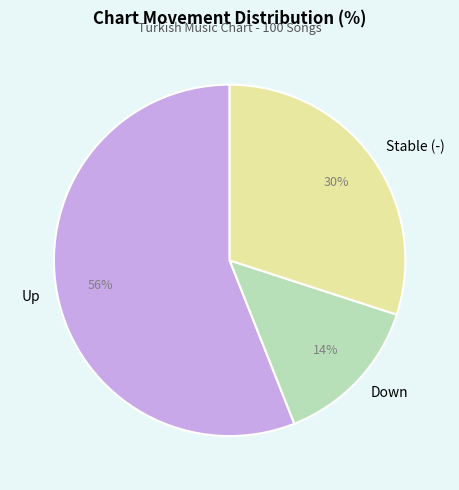

Which category has the biggest portion of the pie?

Up